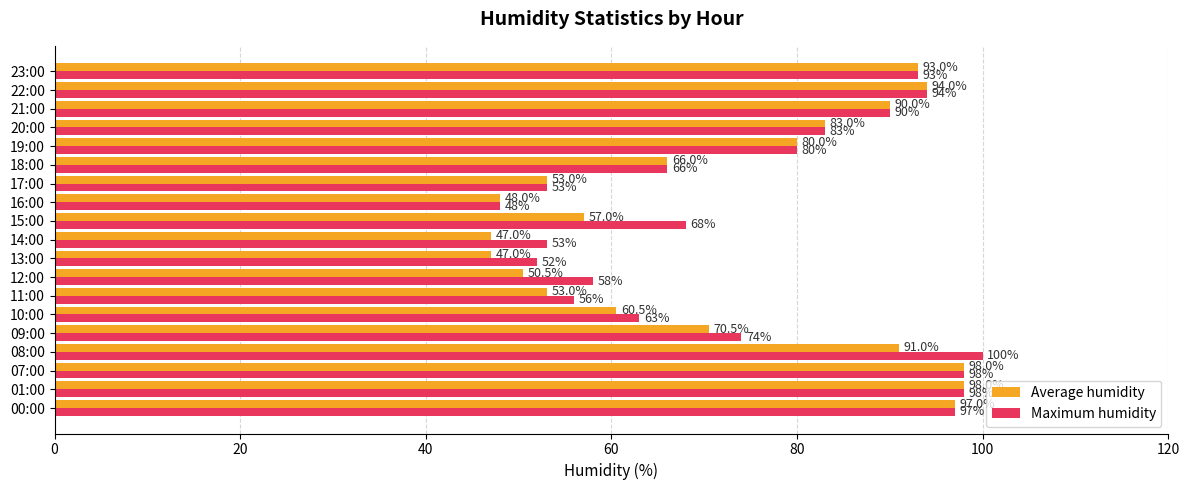

What are all the series names shown in the legend?

Average humidity, Maximum humidity